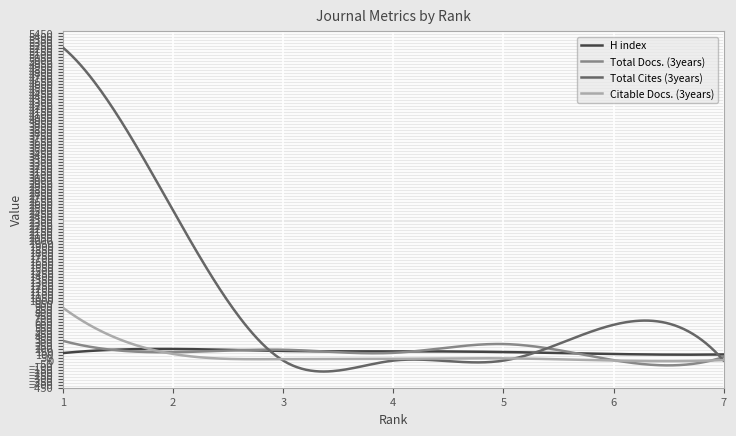

What are all the series names shown in the legend?

H index, Total Docs. (3years), Total Cites (3years), Citable Docs. (3years)